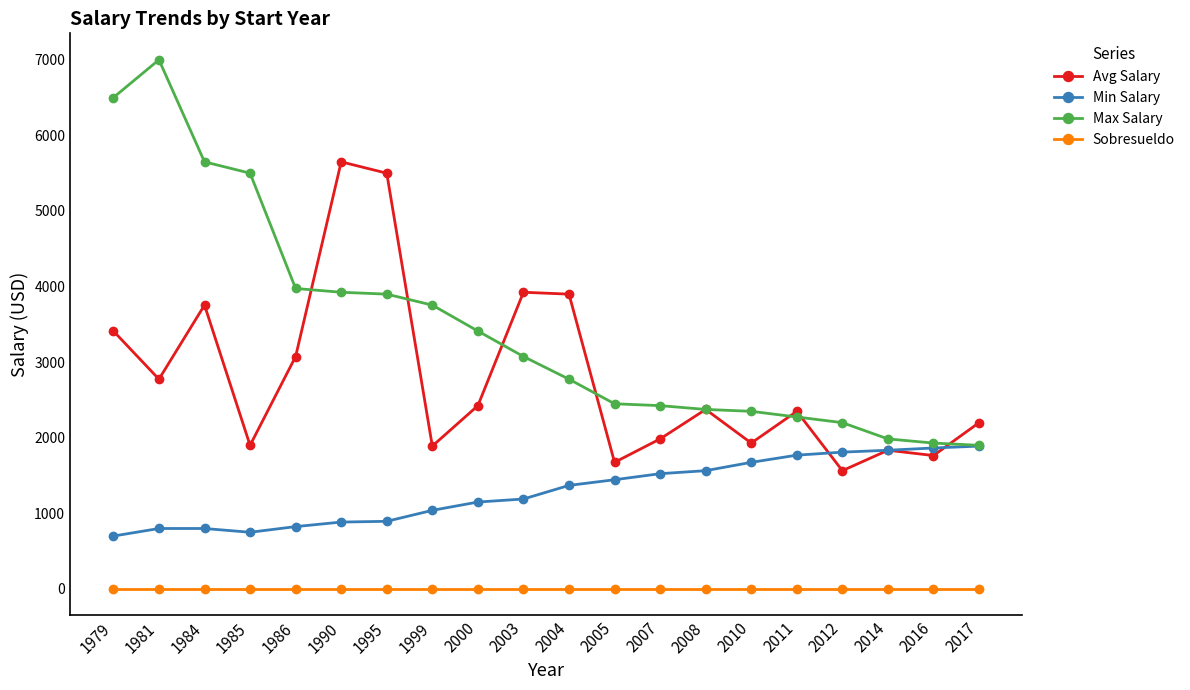

What is the value of the Avg Salary point at the 6th from the left?

5650